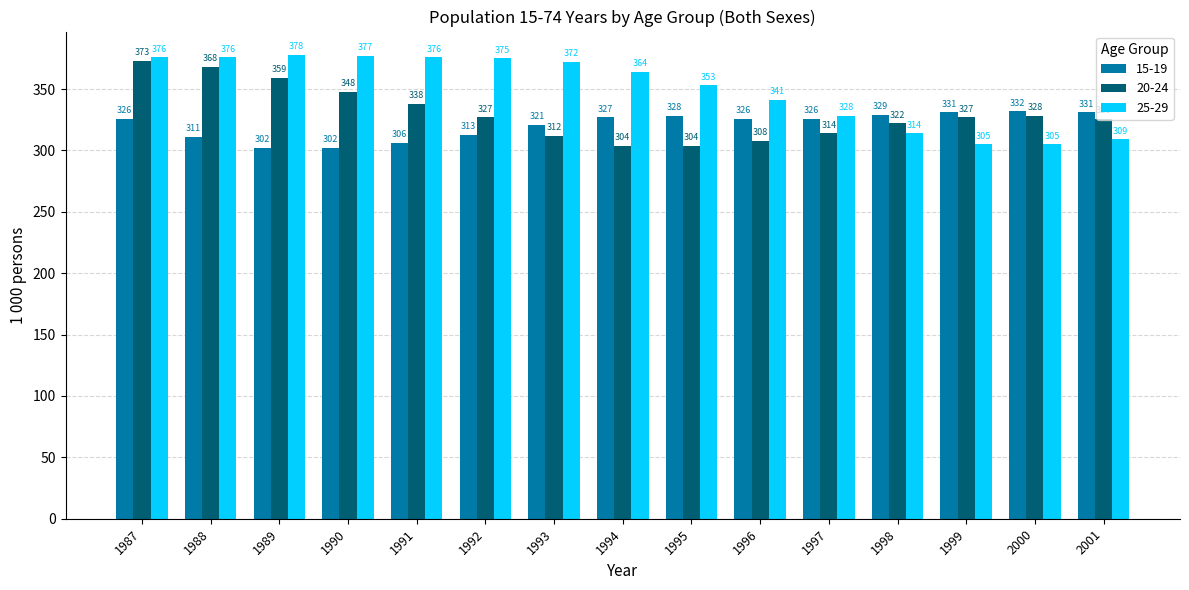

Are the bars horizontal?

No